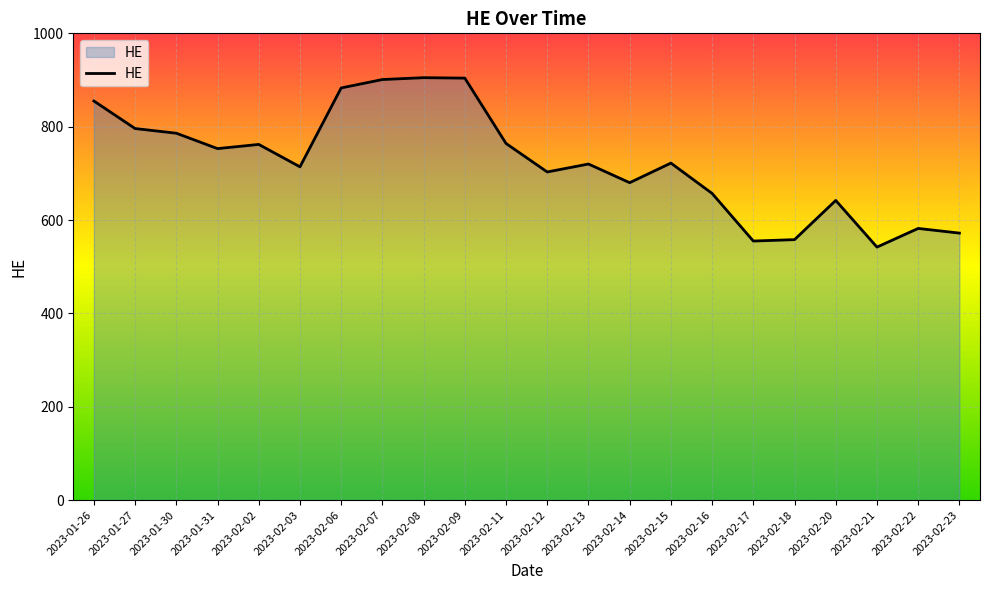

True or false: the data shows 883 at 2023-02-06.

True